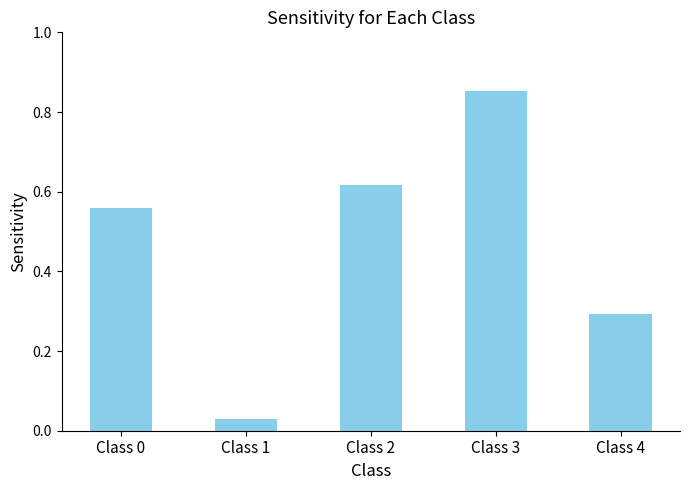

Does the chart contain any negative values?

No